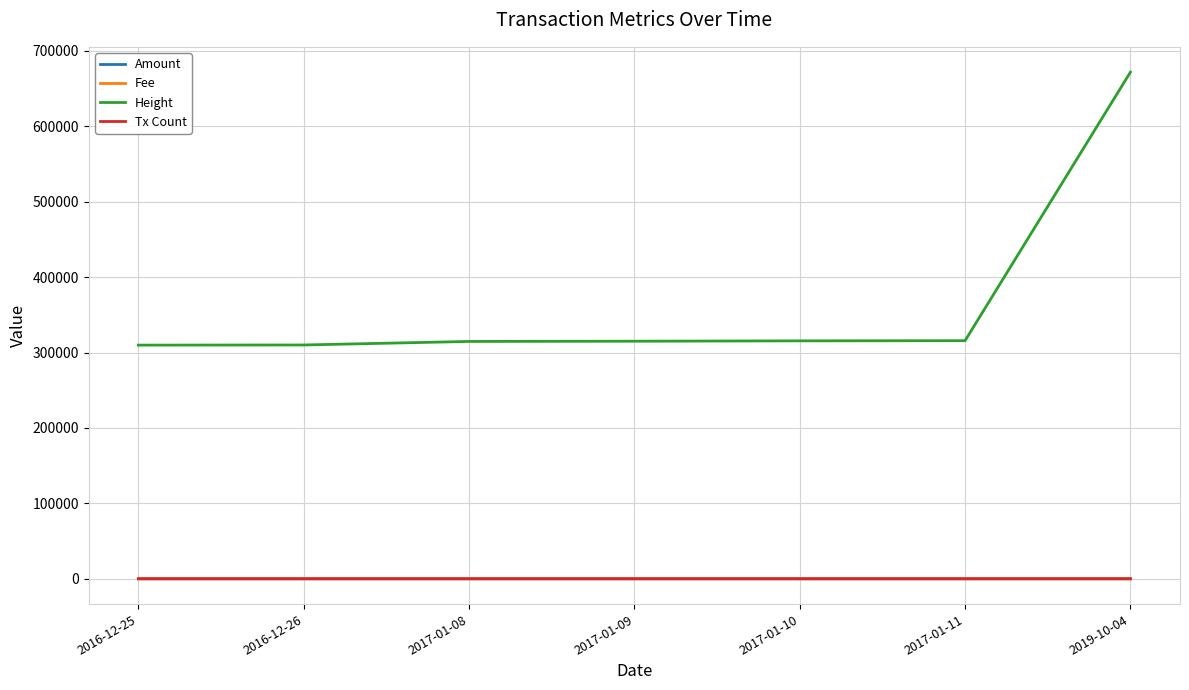

True or false: Amount and Height cross at least once.

False